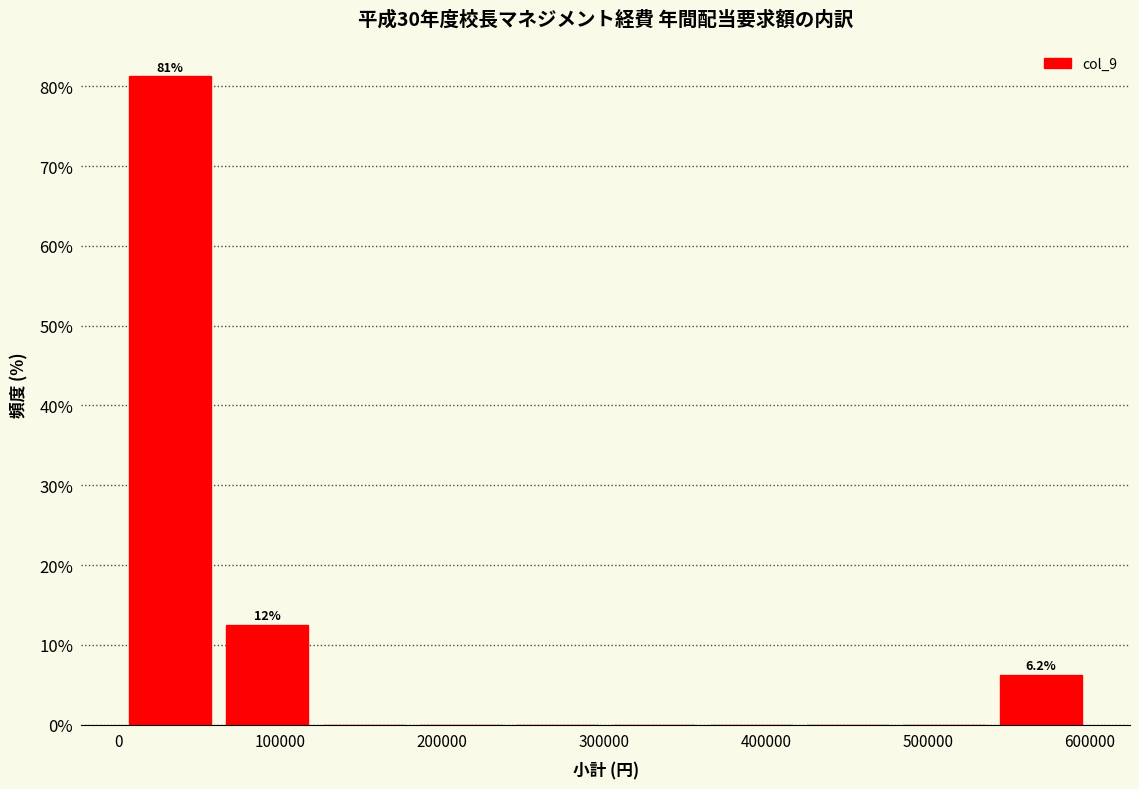

Over which range of the x-axis is the bar tallest?

0 to 60000